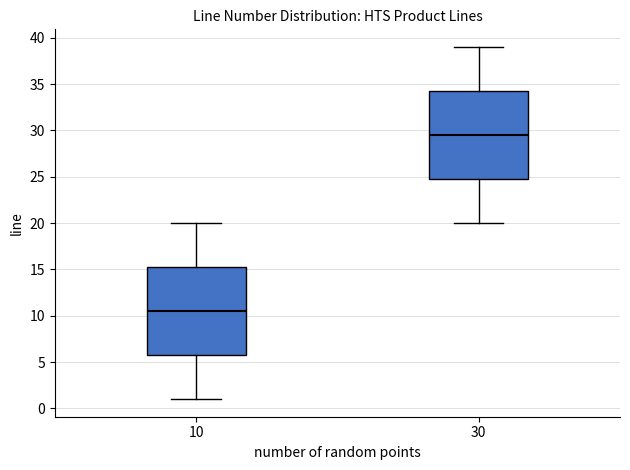

Reading left to right, transcribe this box plot: for each box, give where its median line is, the range the box spans, and where its two whiskers end, as read against the y-axis. The values are not printed on the chart, so give them approximately, as read against the axis.

10: median 10.5, box 6.0 to 15.5, whiskers 1.0 to 20.0
30: median 29.5, box 25.0 to 34.5, whiskers 20.0 to 39.0